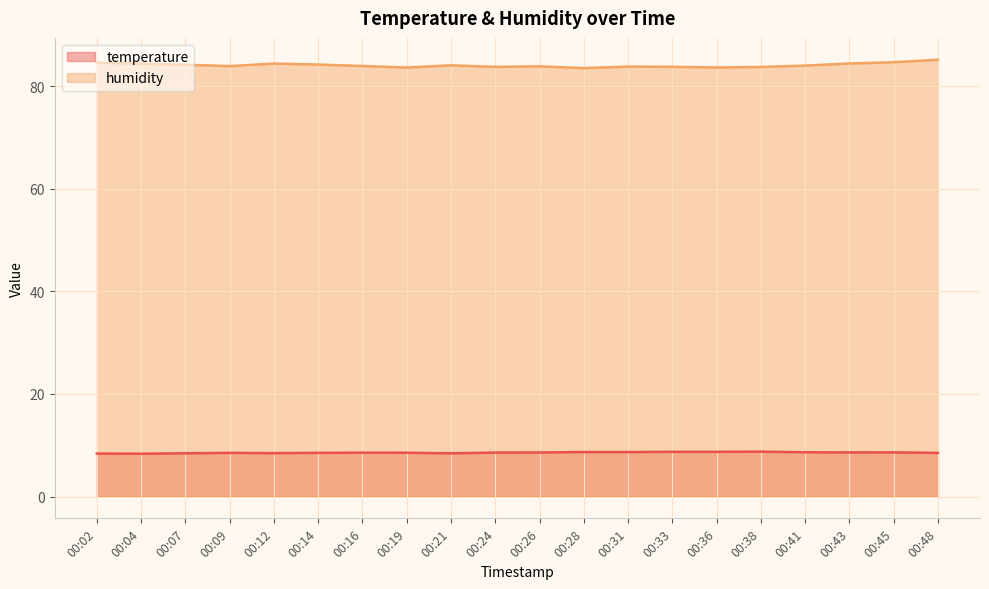

True or false: temperature and humidity intersect in this chart.

False